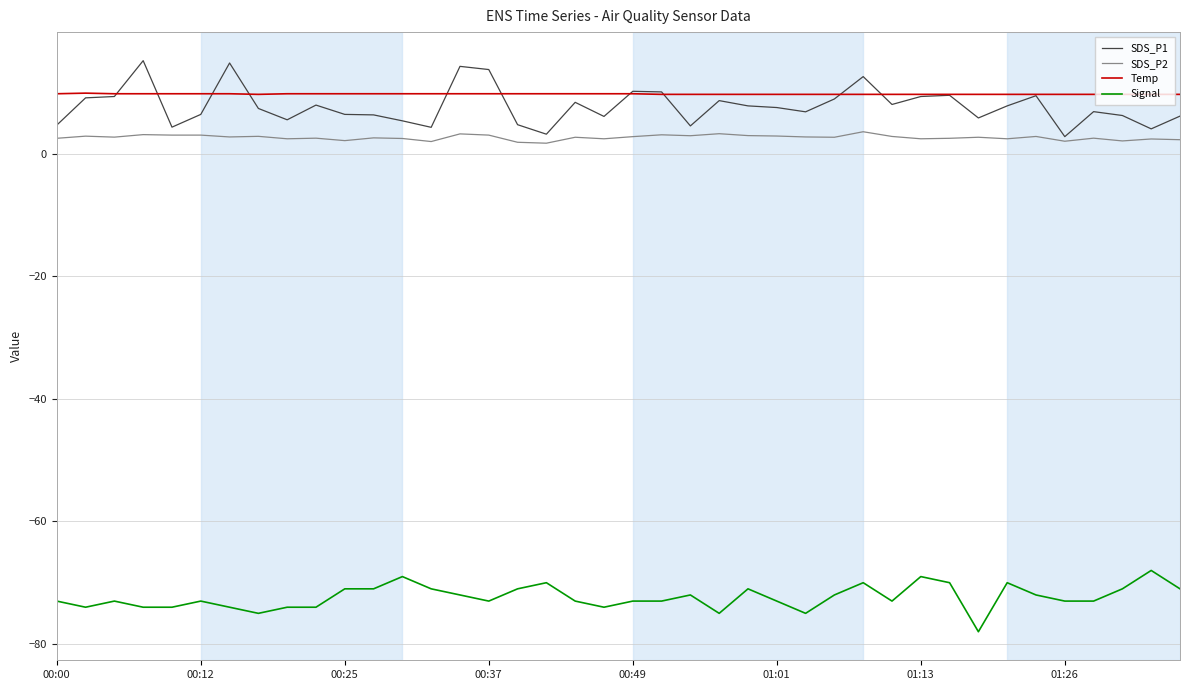

What is the minimum value shown in the chart?

-78.0